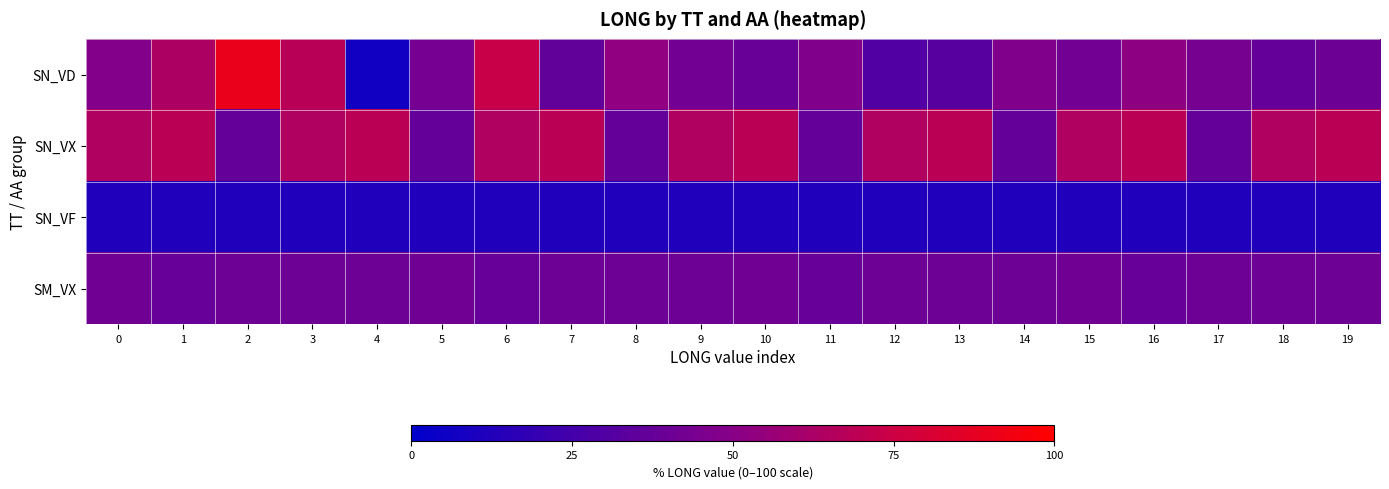

Which series changed the most between 15 and 17?

SN_VX